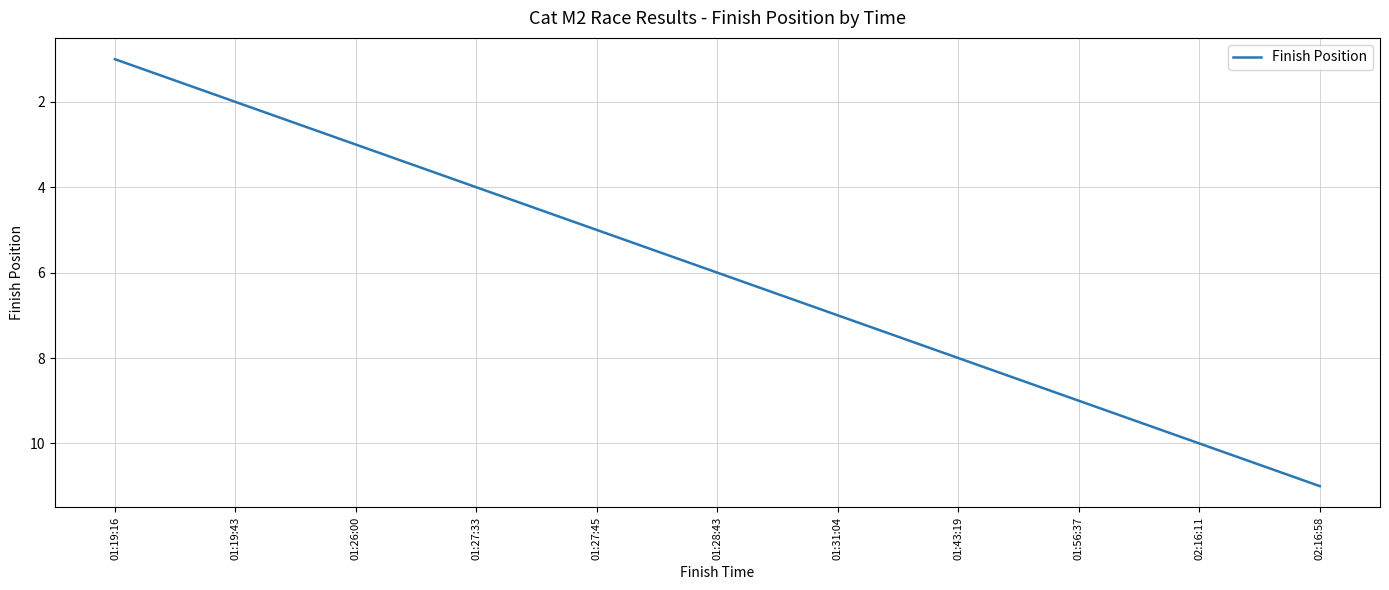

Which category has the highest value across all series?

02:16:58